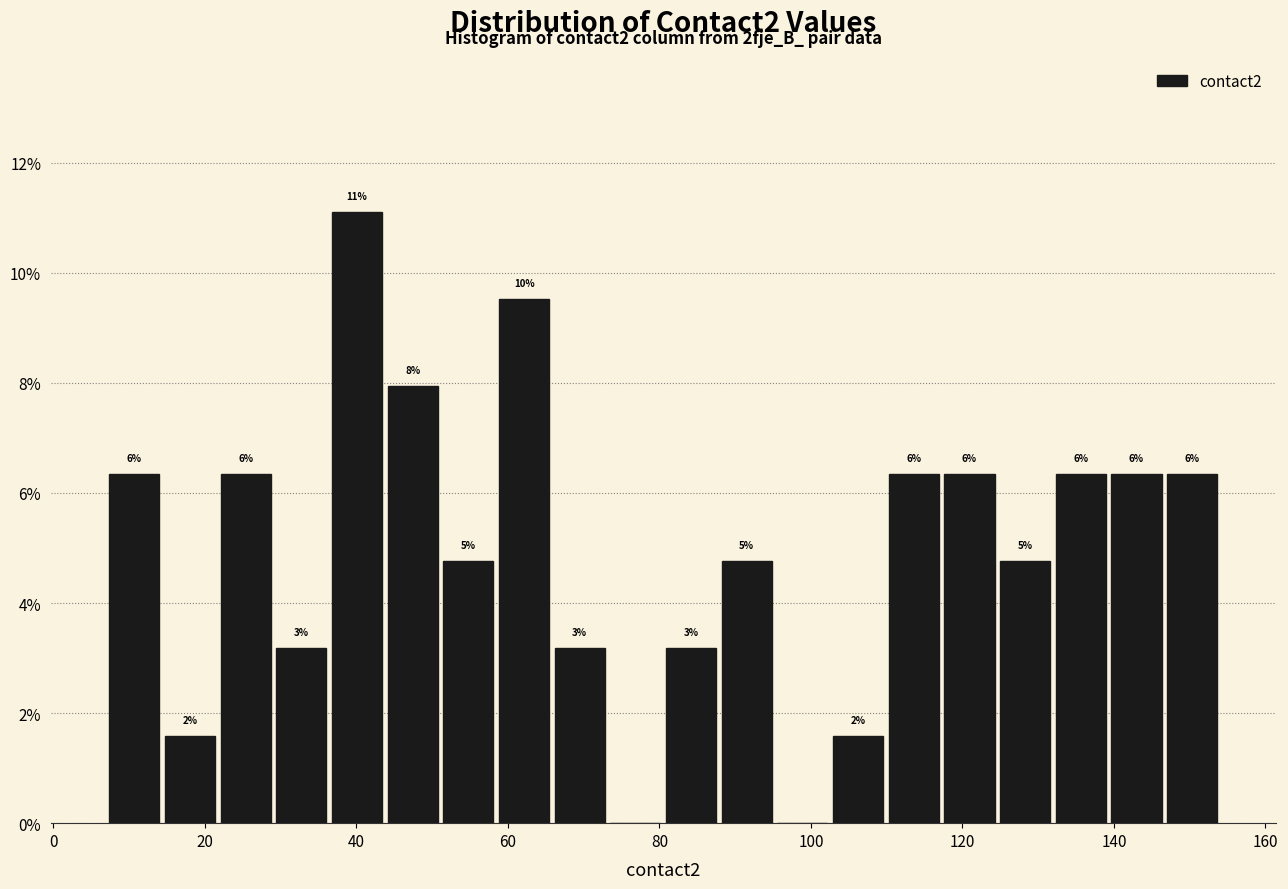

Around what value on the x-axis is the tallest bar? Give the approximate position of its centre, as read against the axis.

40